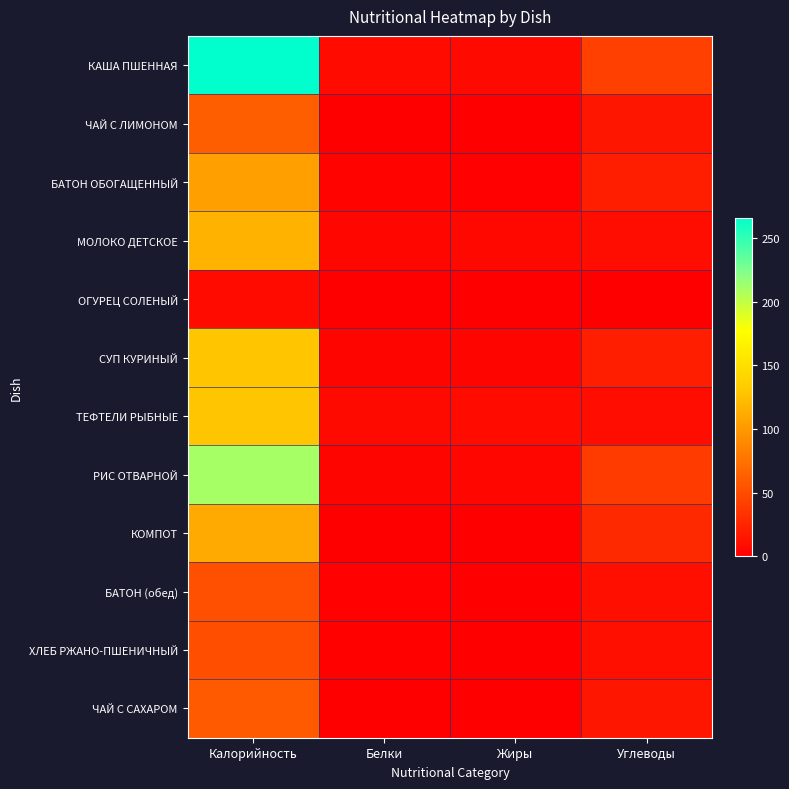

How many series are shown in this chart?

12